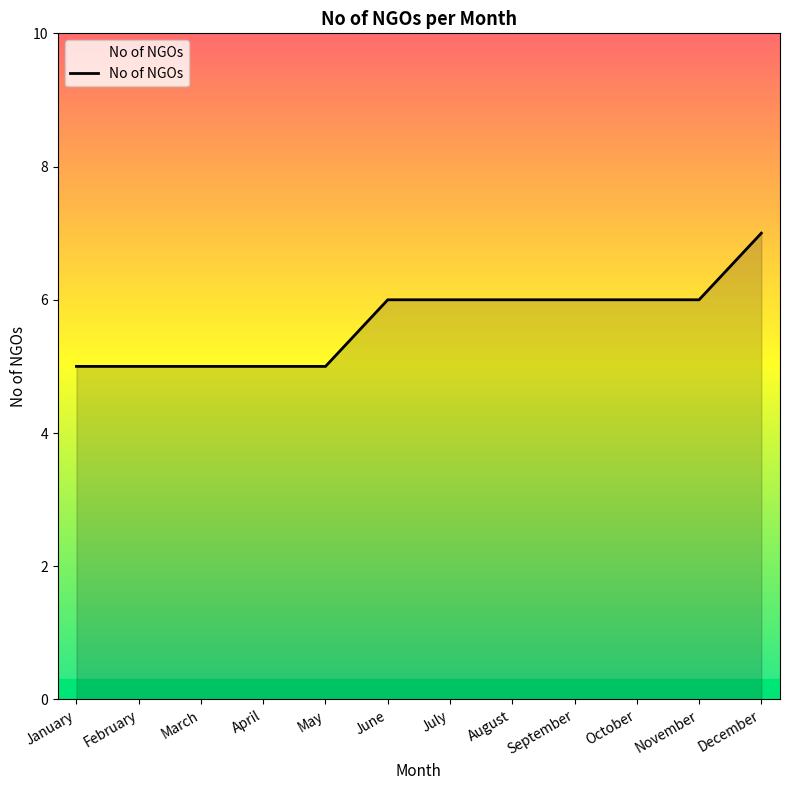

What is the difference between the second highest and minimum values?

1